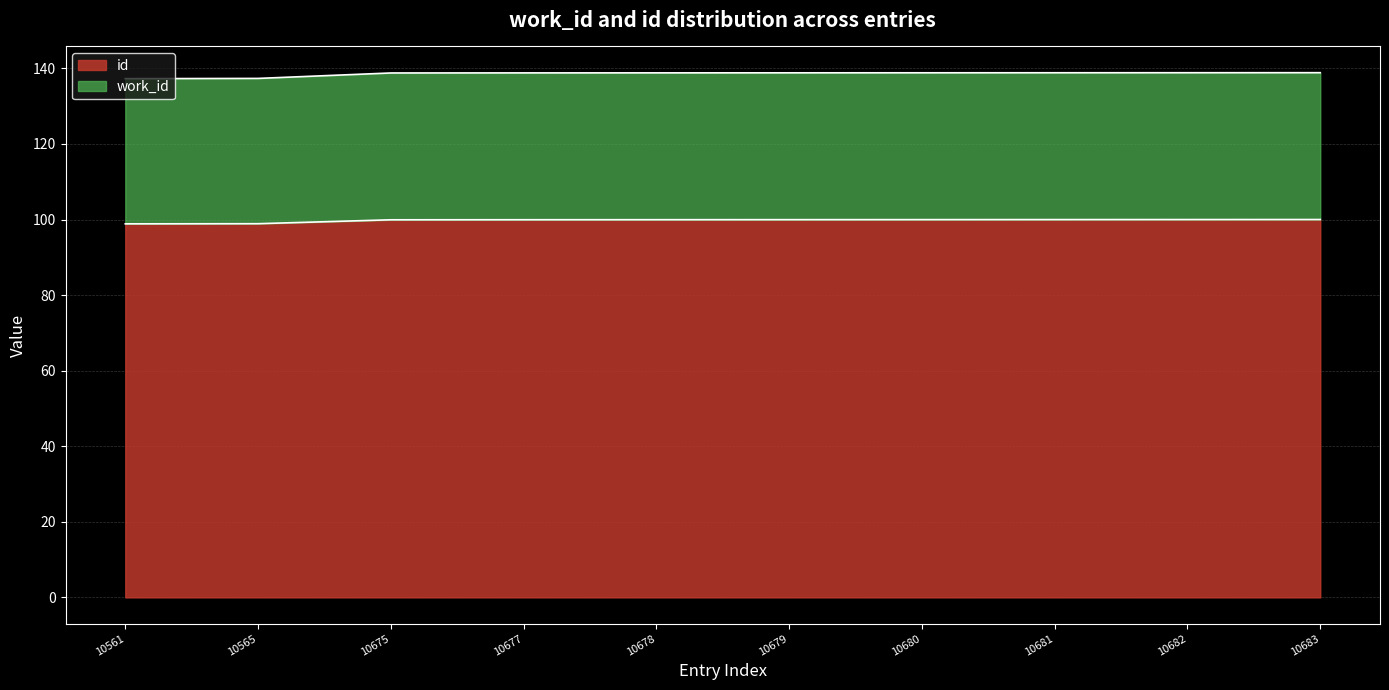

The id series shows 100.0 at 10680. True or false?

True